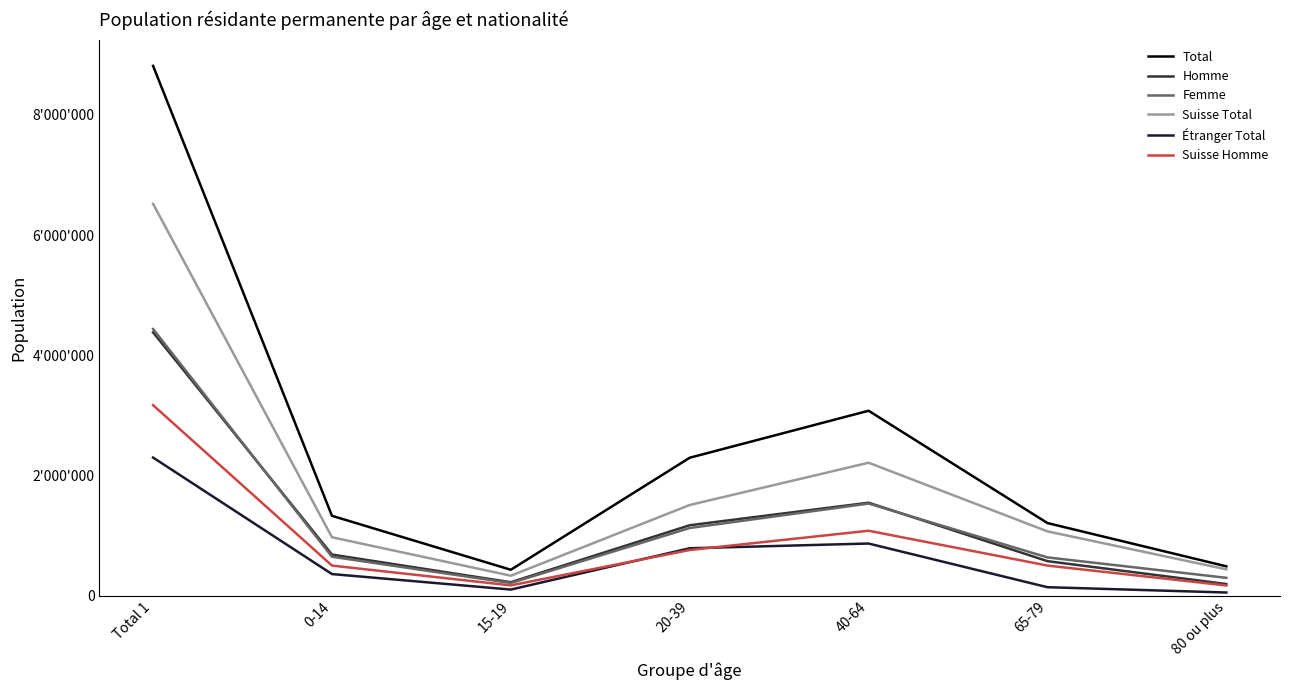

The Suisse Homme series shows 327447 at 65-79. True or false?

False